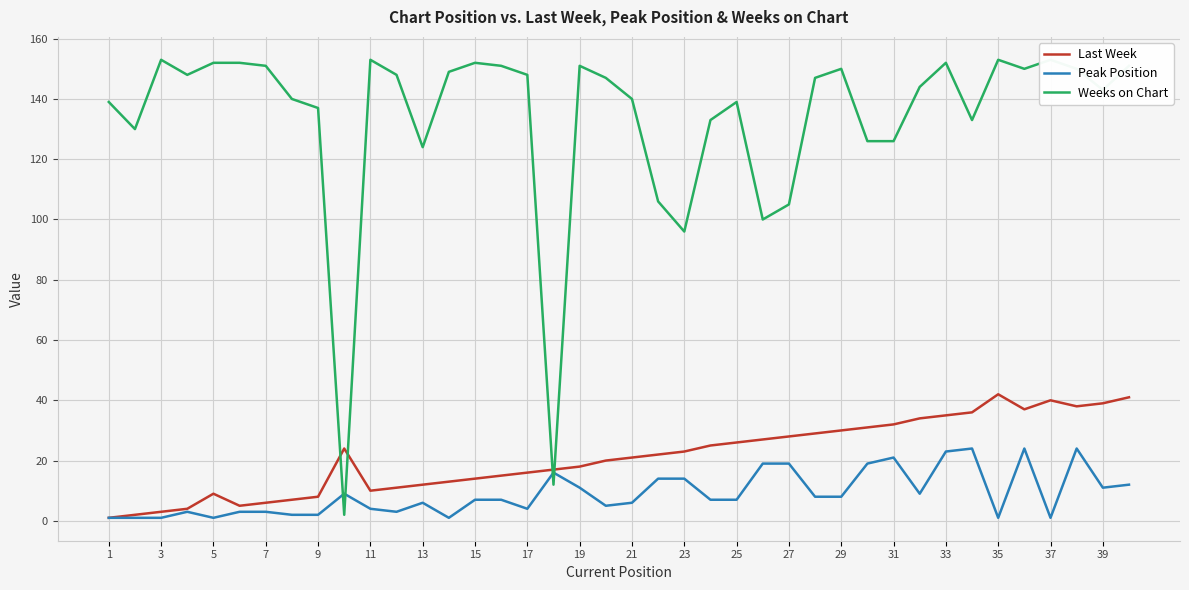

What is the minimum value for Last Week?

1